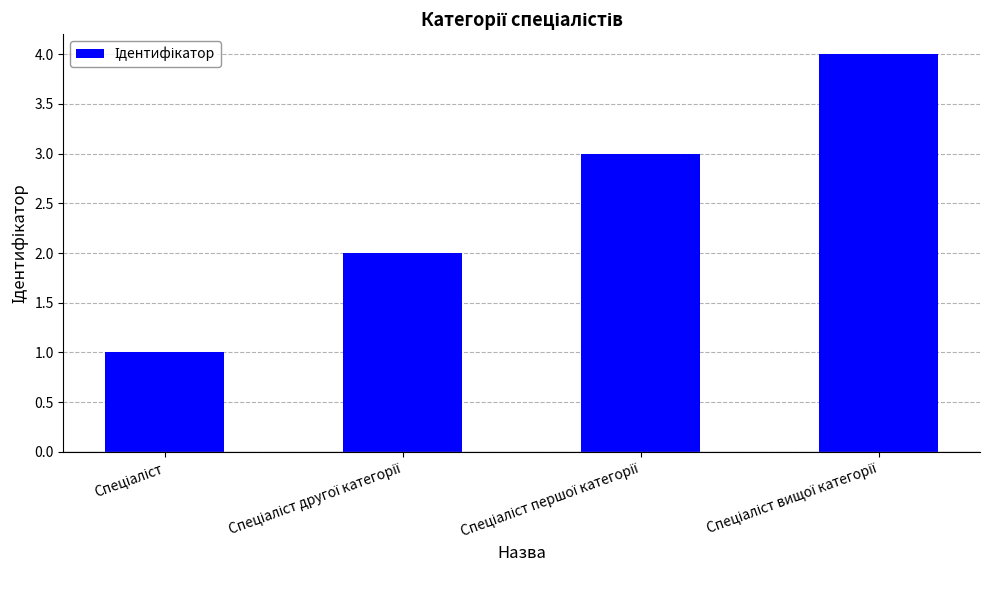

Reading left to right, list all the values displayed in this chart.

1	2	3	4